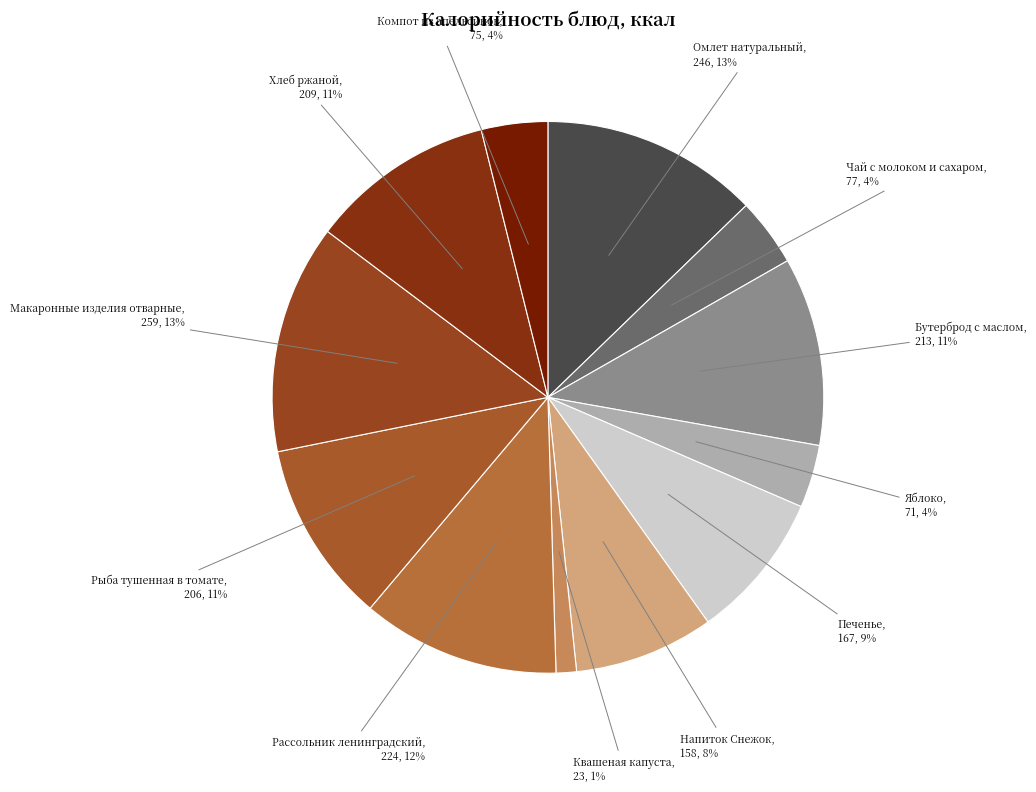

What is the ratio of the value at Рыба тушенная в томате to the value at Печенье?

1.2